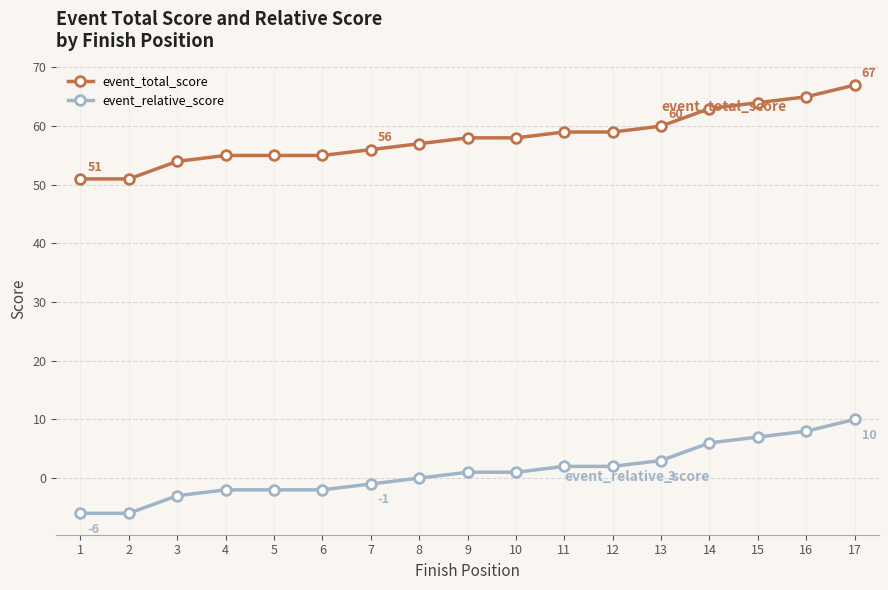

Which category has the highest value across all series?

17